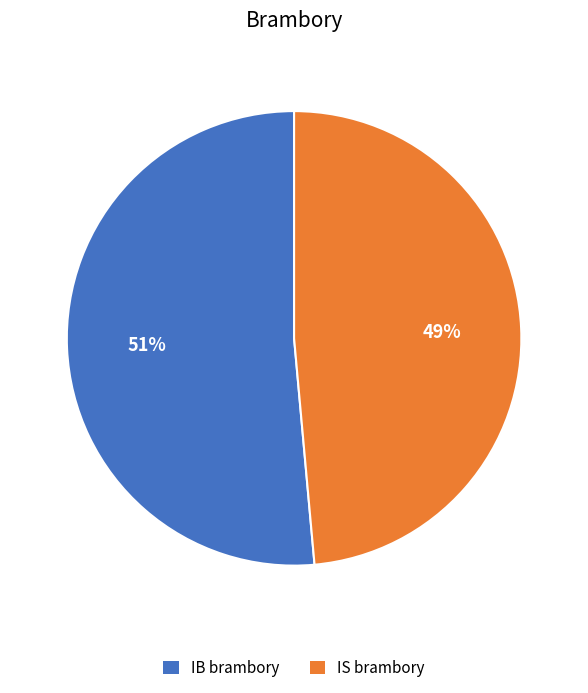

Combined, do IS brambory and IB brambory account for over 50%?

Yes